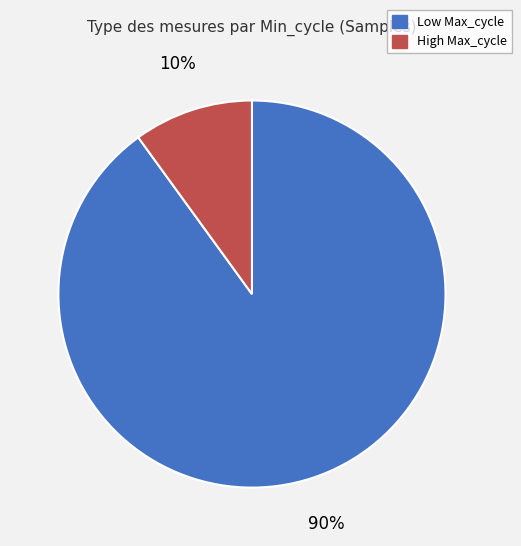

How many slices are in this pie chart?

2